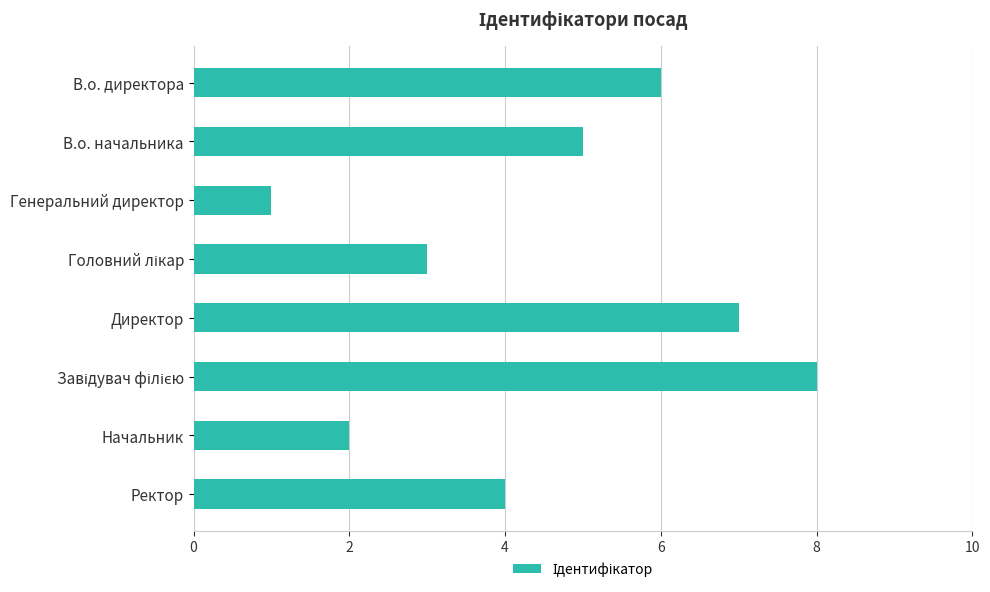

How many bars are there in total?

8